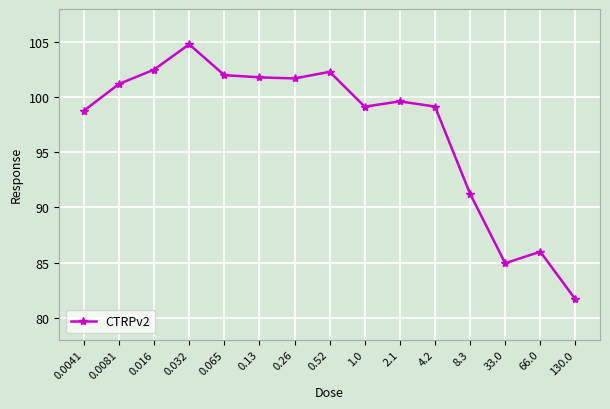

Is it true that the value at 0.016 is 162.2?

False